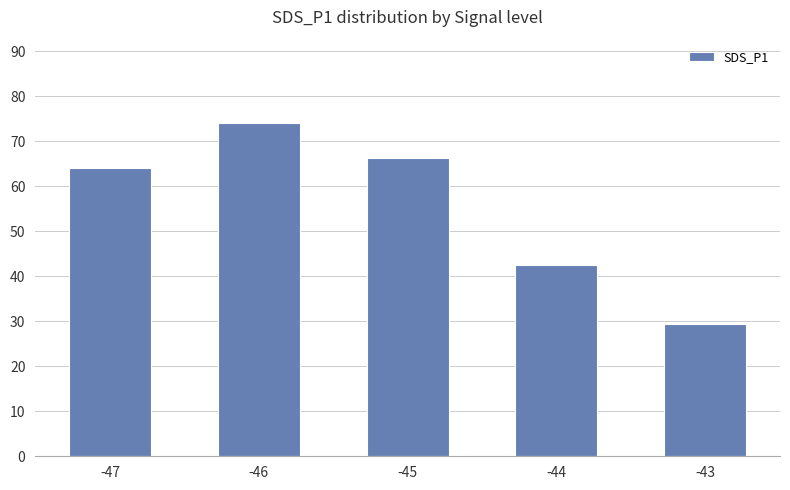

How many distinct data groups are displayed?

1